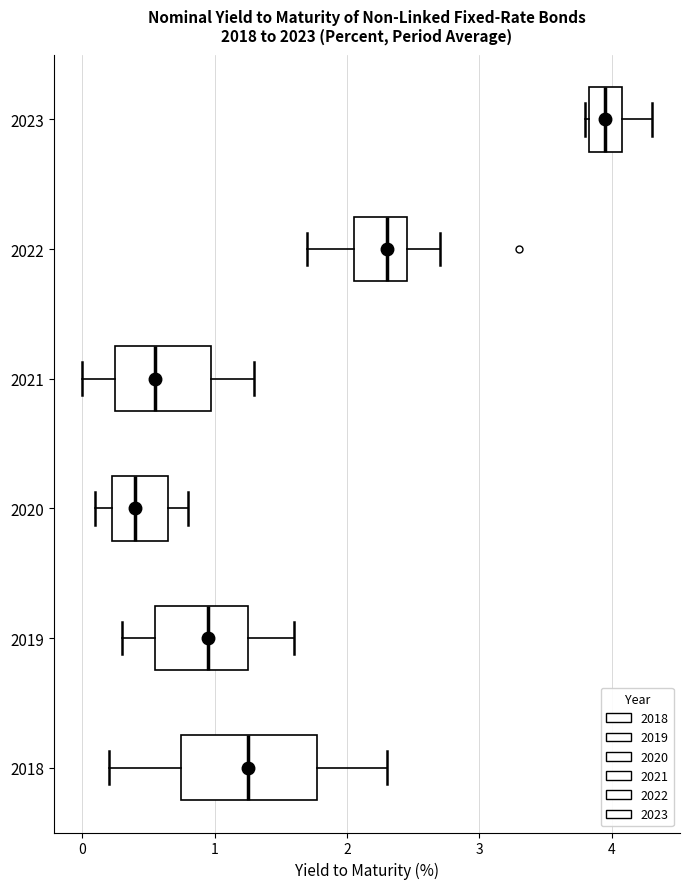

Where is the left edge of the box at y = 2020 on the x-axis? The values are not printed on the chart, so give them approximately, as read against the axis.

0.2